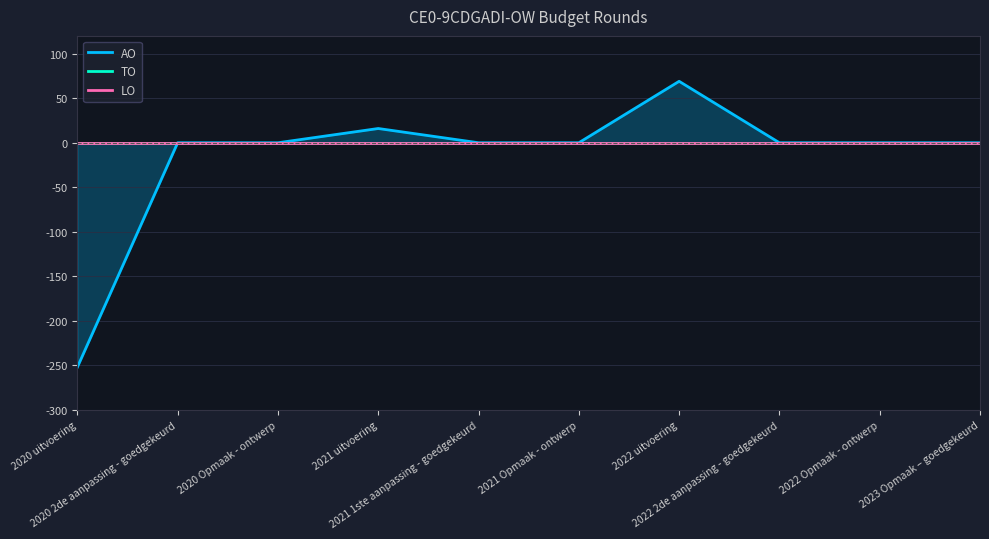

Between 2020 uitvoering and 2021 uitvoering, which series saw the biggest shift?

AO